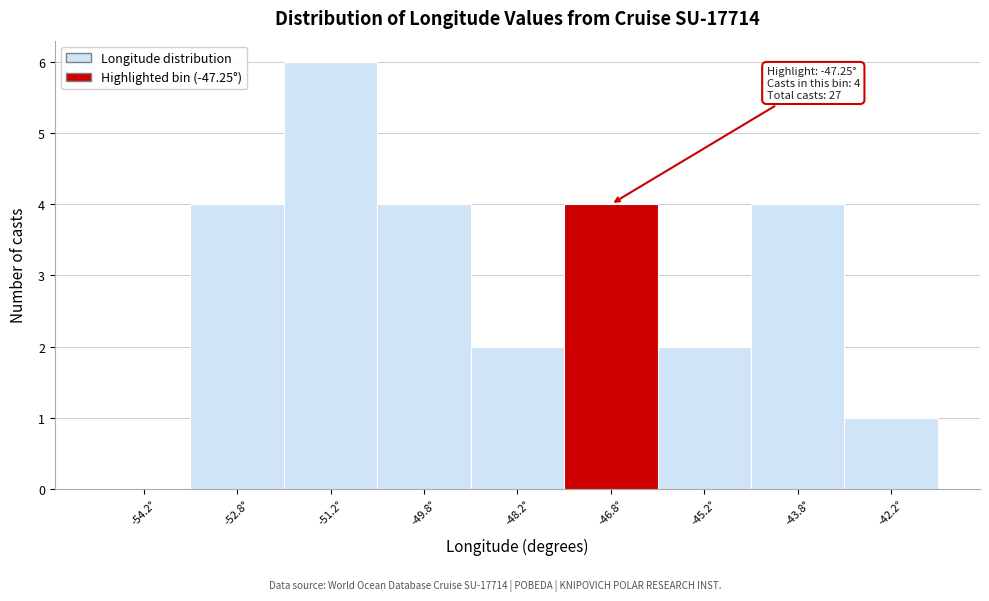

Which range on the x-axis has the tallest bar?

-52.0 to -50.5